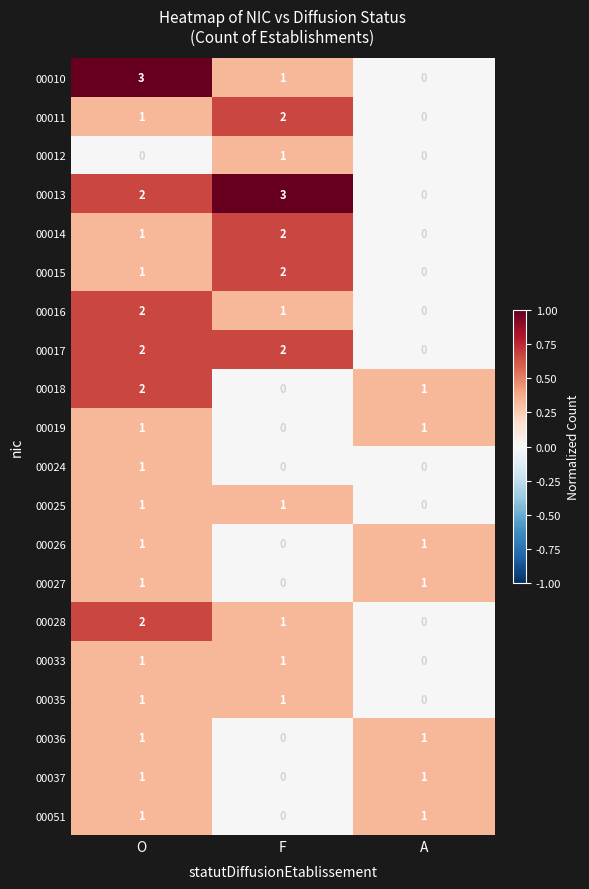

What is the total value across all series at A?

7